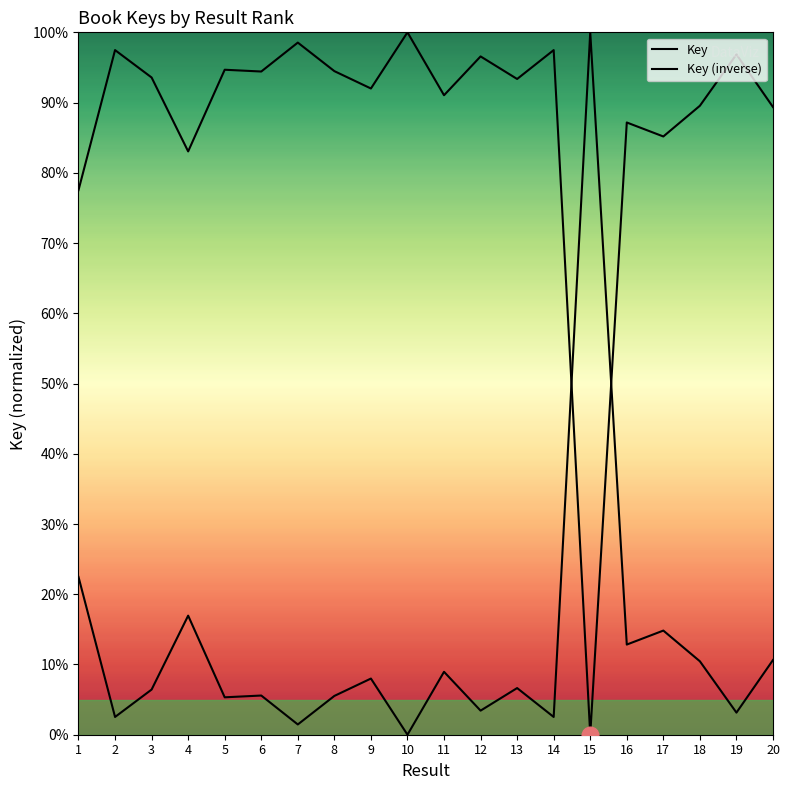

List the labels in order of Key value, largest first.

10, 7, 2, 14, 19, 12, 5, 8, 6, 3, 13, 9, 11, 18, 20, 16, 17, 4, 1, 15